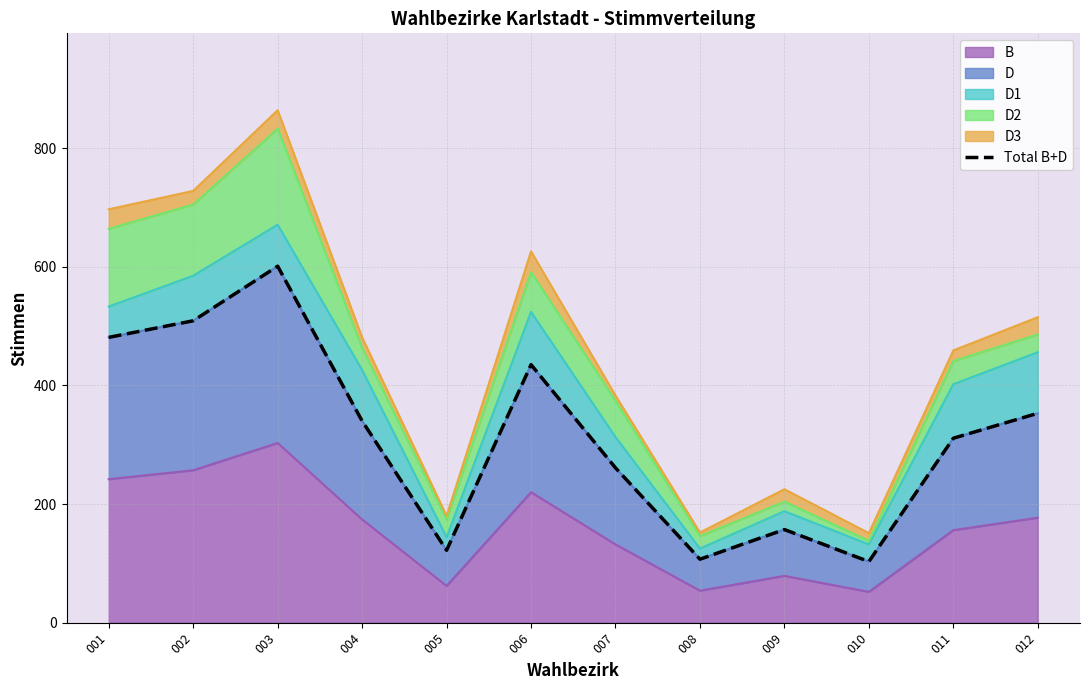

What is the difference between the maximum and minimum values?

498